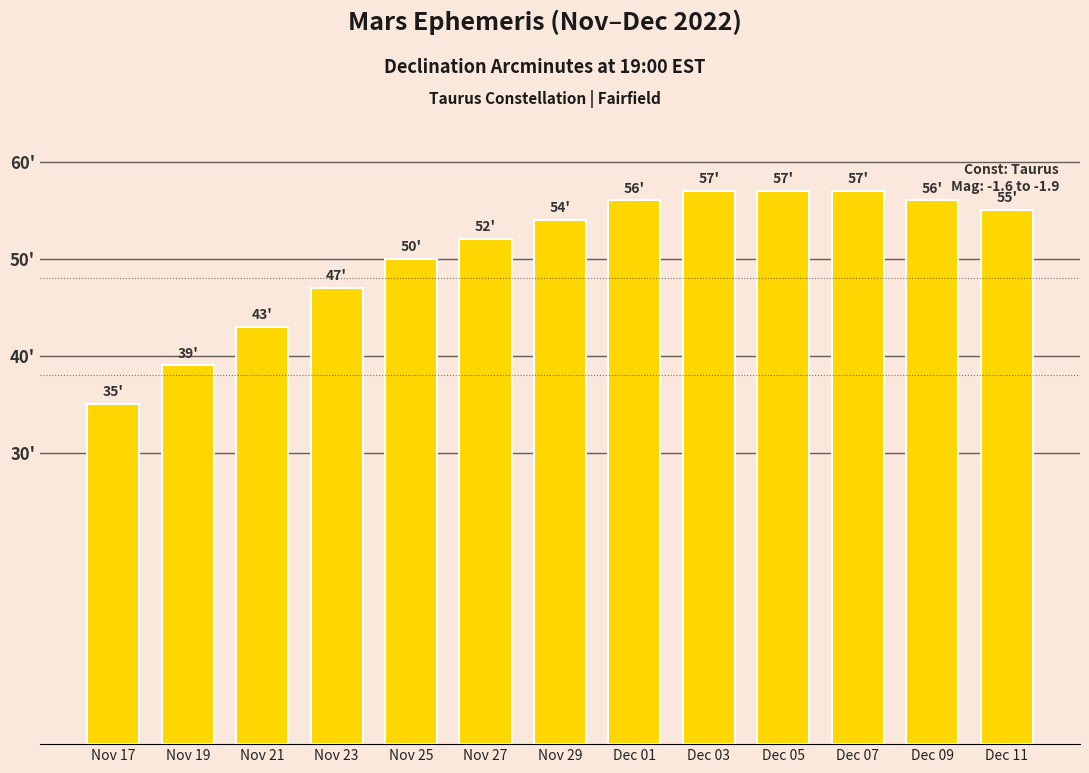

Does the chart contain any negative values?

No